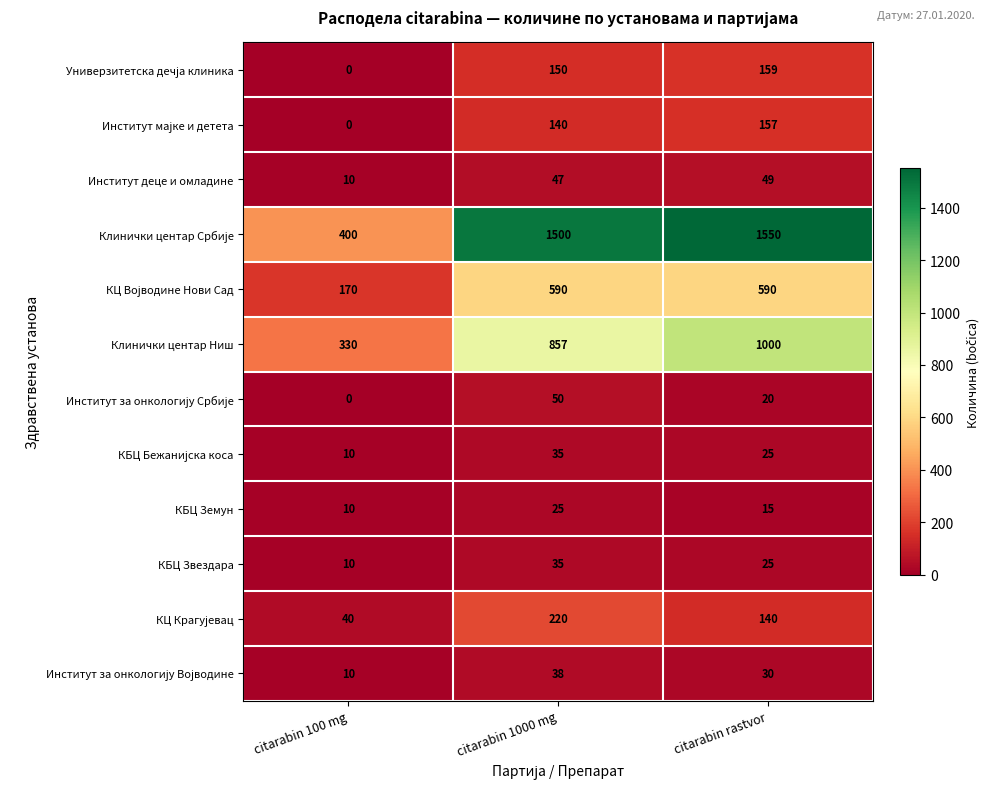

The value of Институт деце и омладине at citarabin 1000 mg is 12. True or false?

False